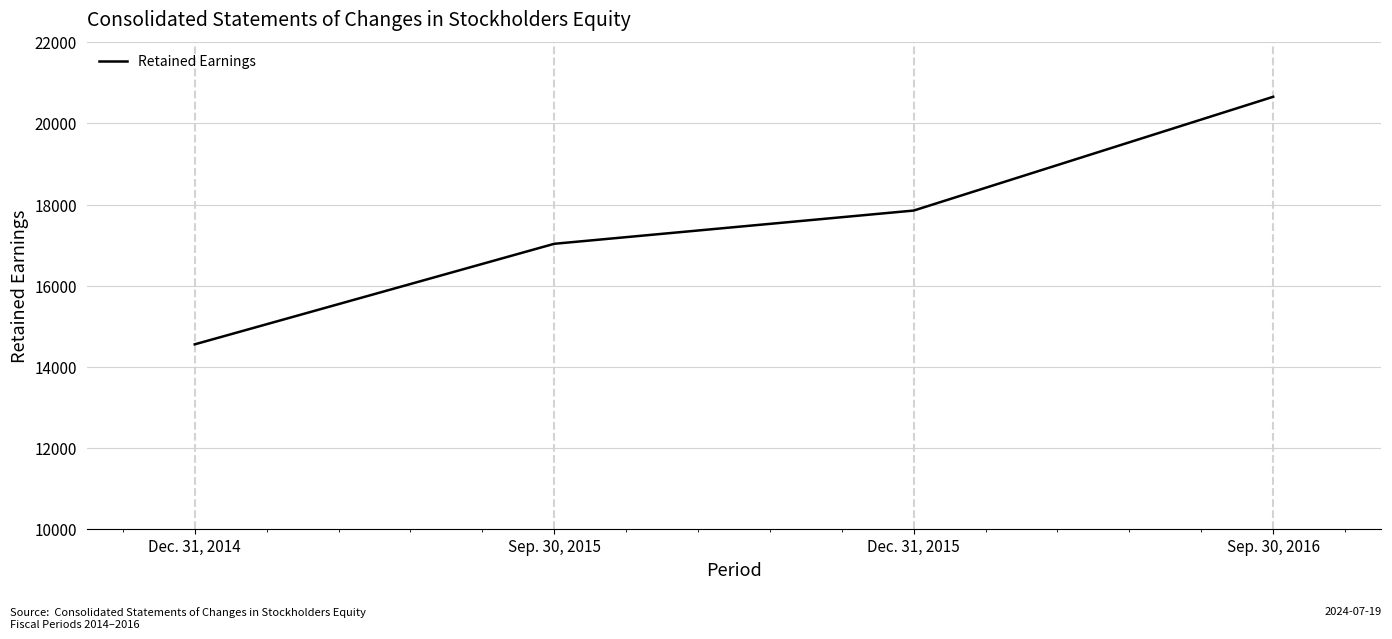

Which category has the highest value across all series?

Sep. 30, 2016